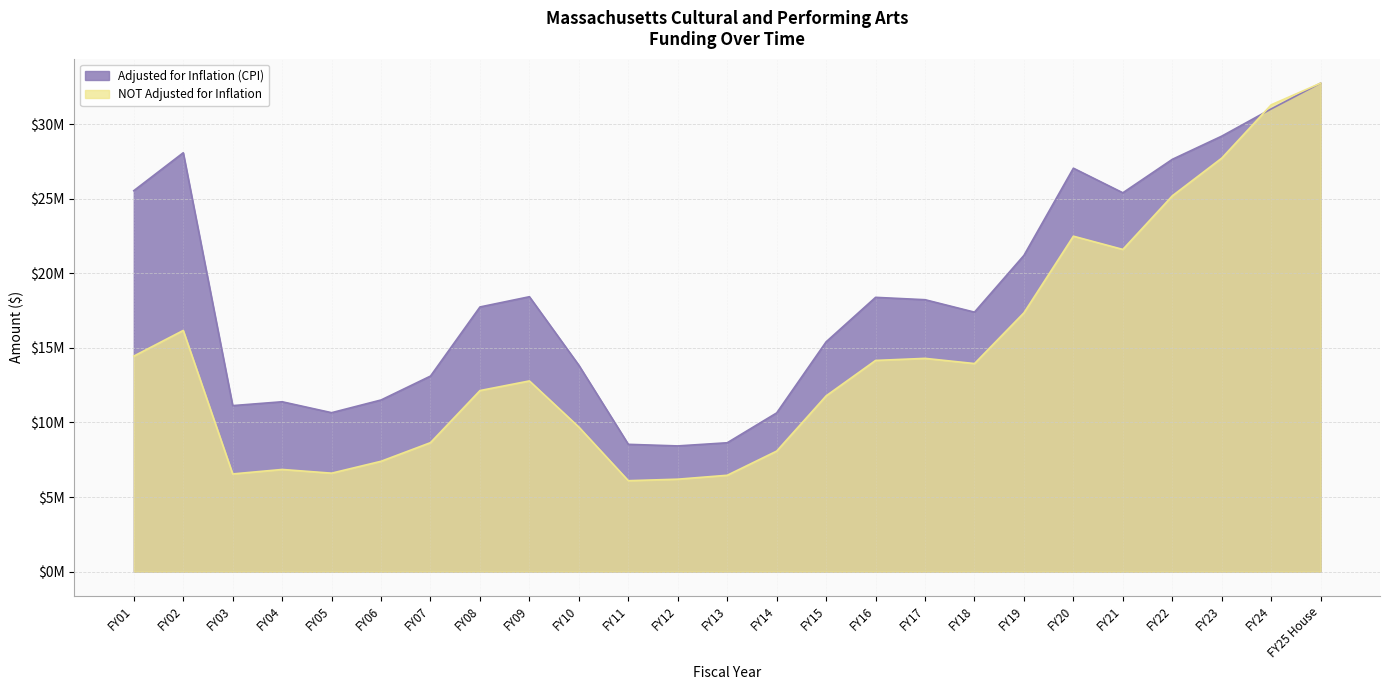

Which series has the largest range (max minus min)?

NOT Adjusted for Inflation